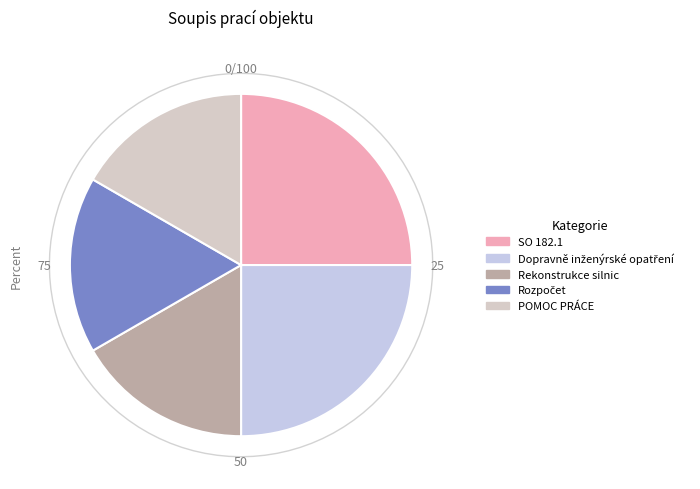

Is it true that Dopravně inženýrské opatření is 38% of the pie?

False